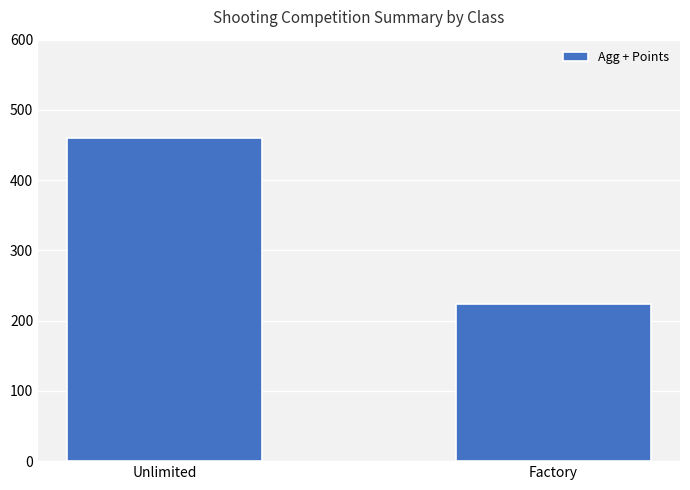

How many values are below 459?

1